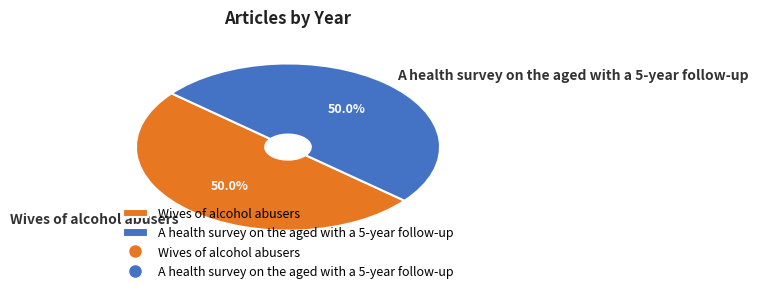

Approximately how many times larger is the value at Wives of alcohol abusers compared to A health survey on the aged with a 5-year follow-up?

1.0